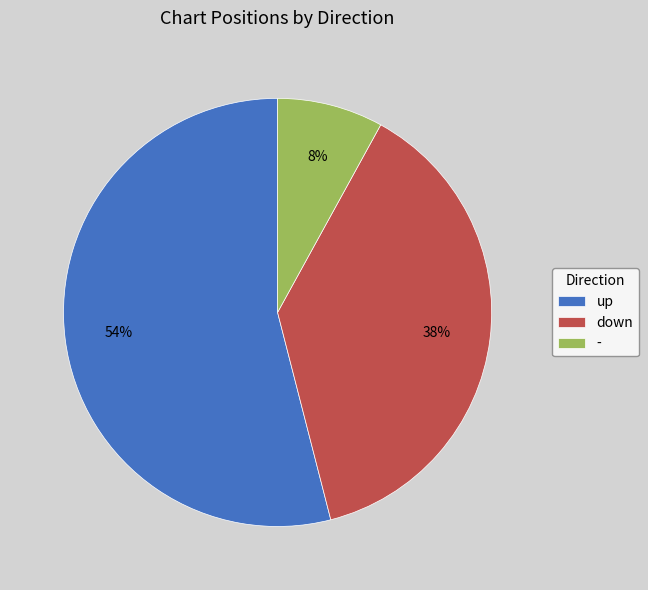

What is the smallest slice in the pie chart?

-